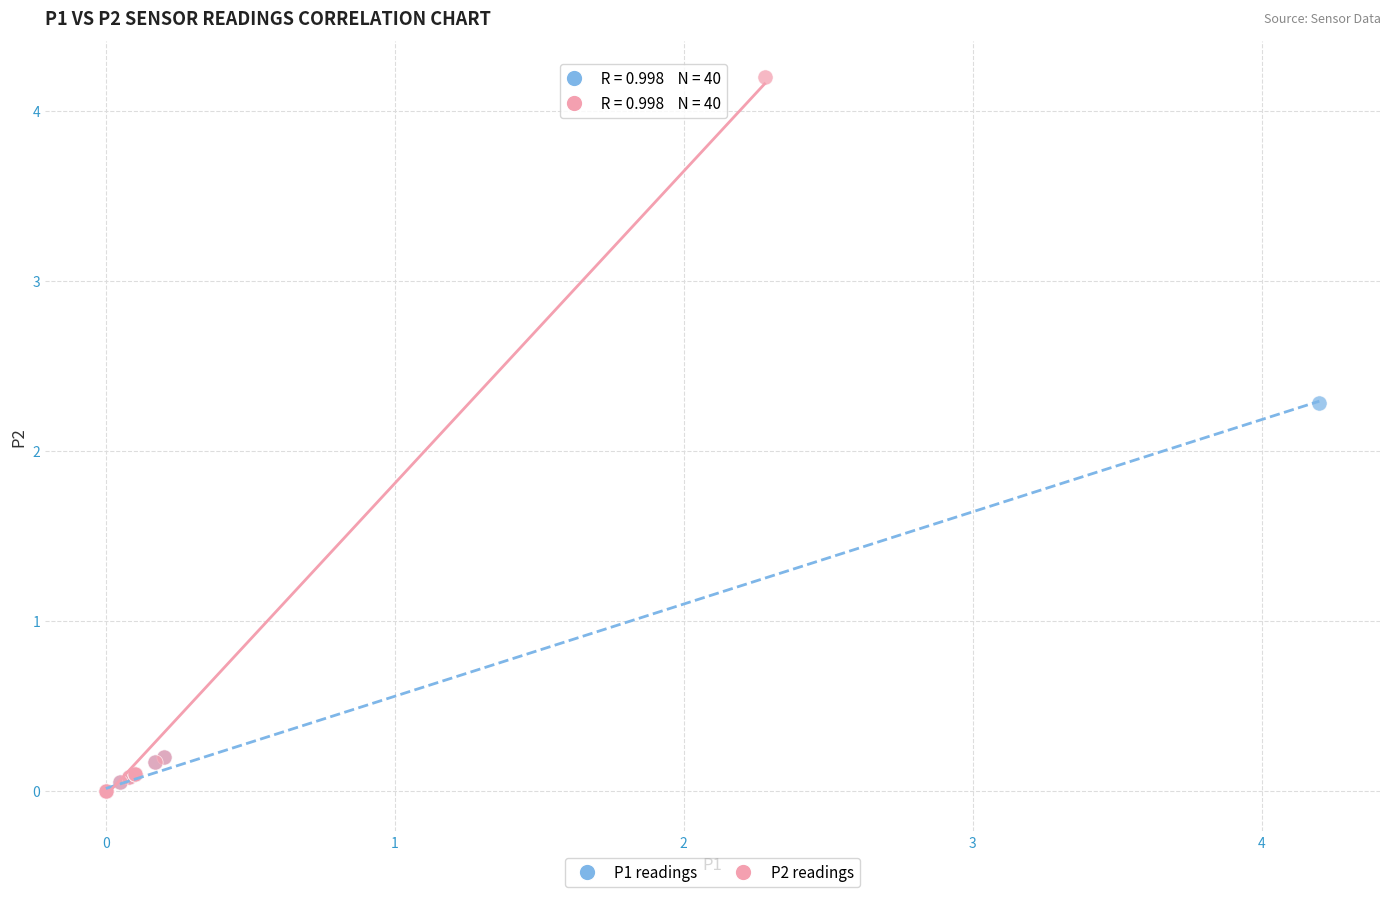

Which series contains the highest Y value?

P2 readings